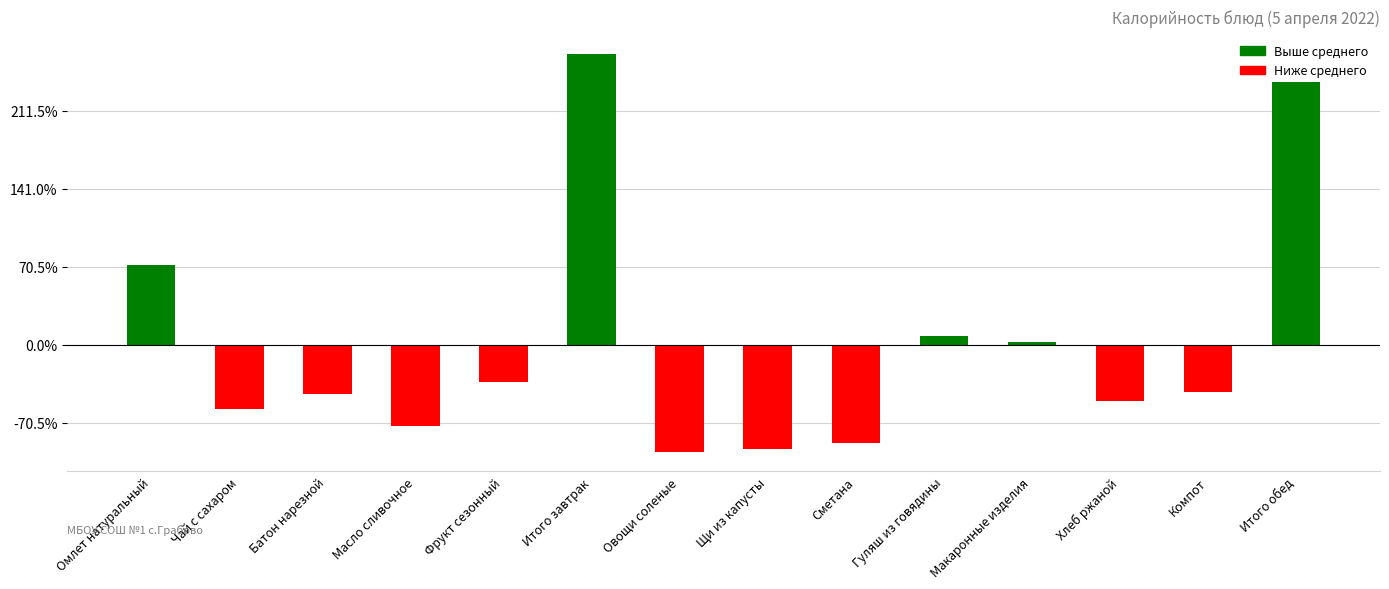

Does the chart contain stacked bars?

No